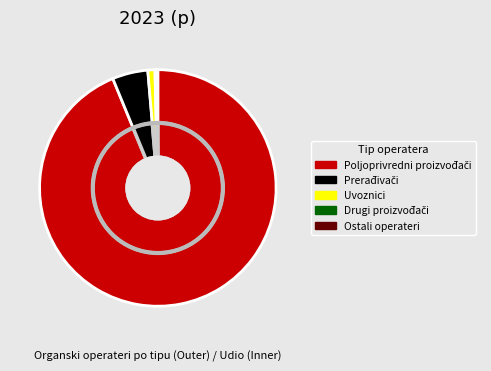

Between Poljoprivredni proizvođači and Prerađivači, which is larger?

Poljoprivredni proizvođači